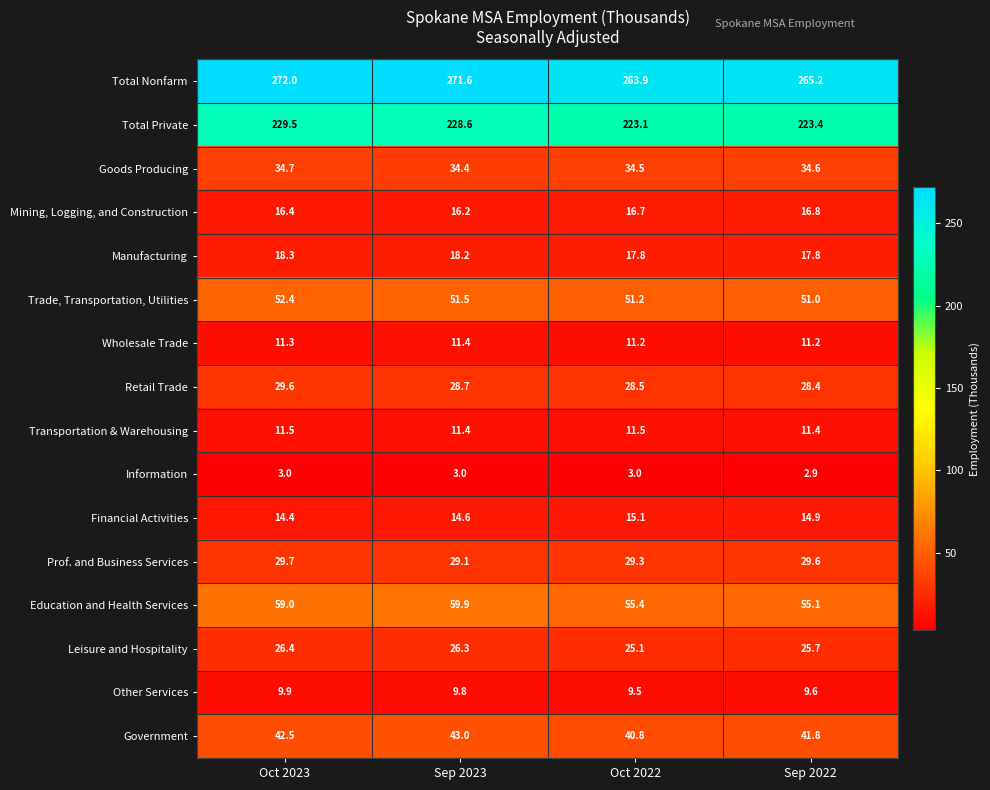

How many data points does each series have?

4